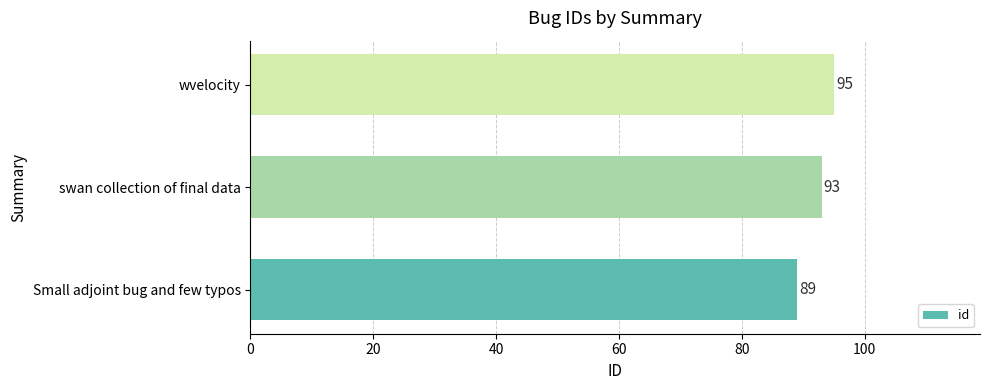

What is the ratio of the value at Small adjoint bug and few typos to the value at wvelocity?

0.9